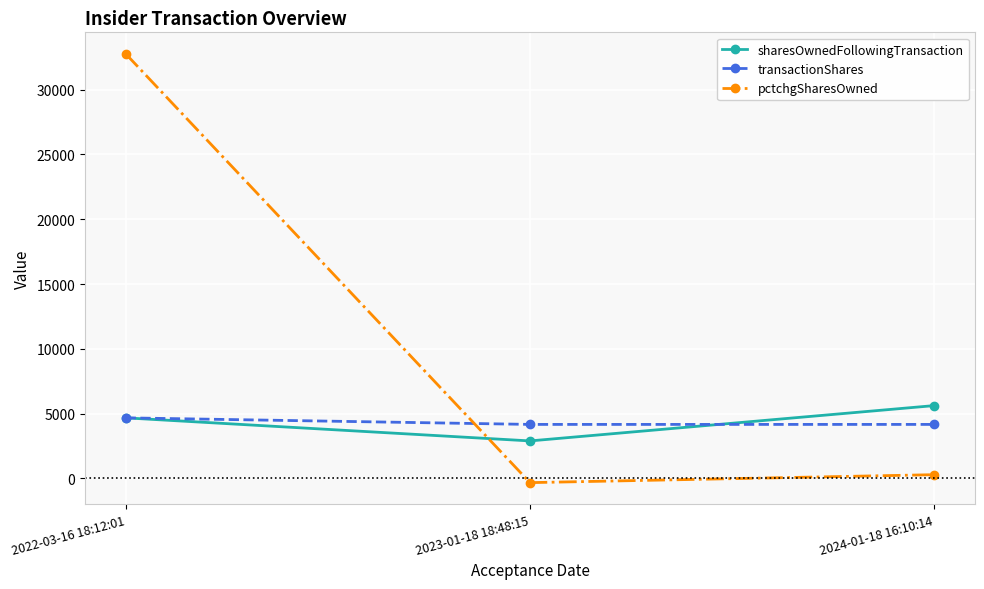

At which label does pctchgSharesOwned first exceed 287?

2022-03-16 18:12:01